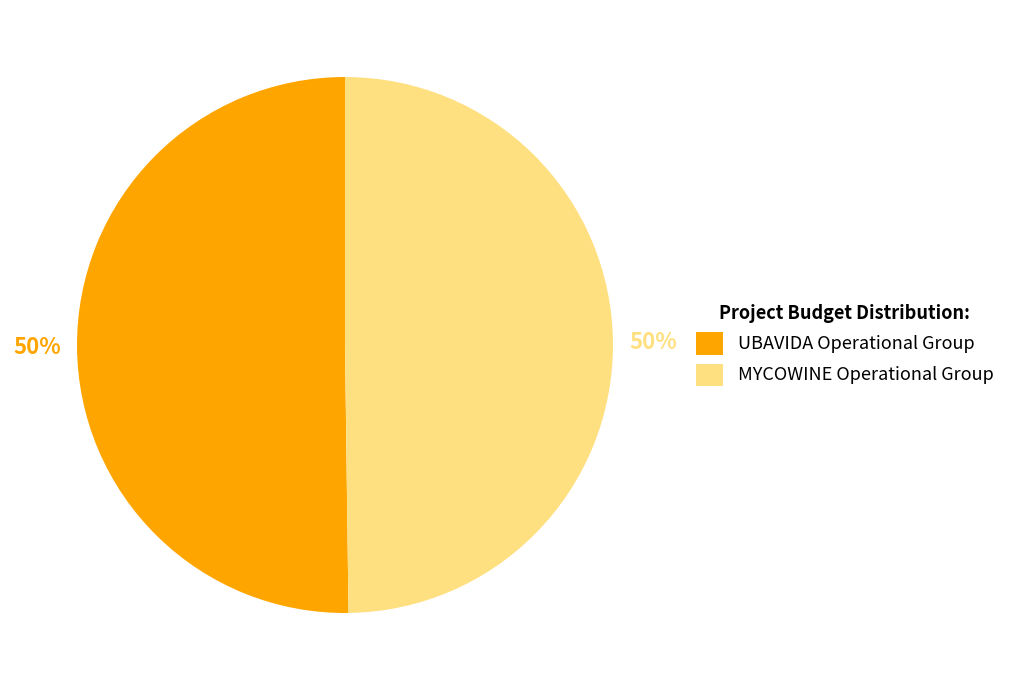

What is the ratio of the value at UBAVIDA Operational Group to the value at MYCOWINE Operational Group?

1.0